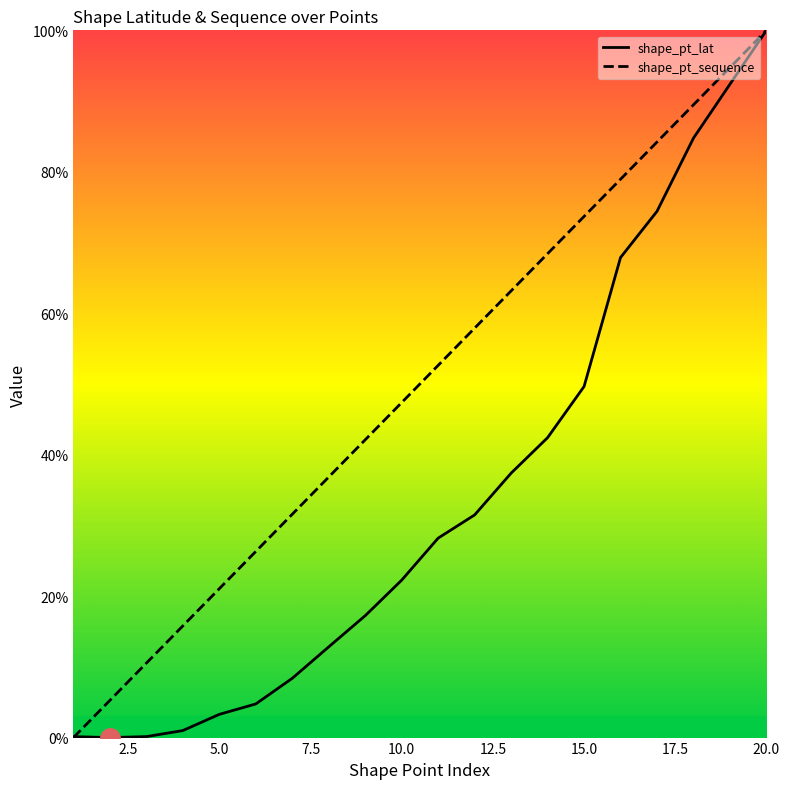

Which series has the widest spread of values?

shape_pt_lat